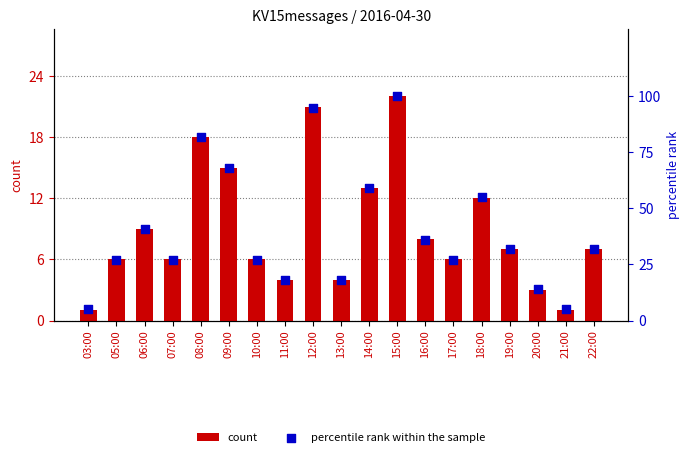

Which series contains the lowest Y value?

count